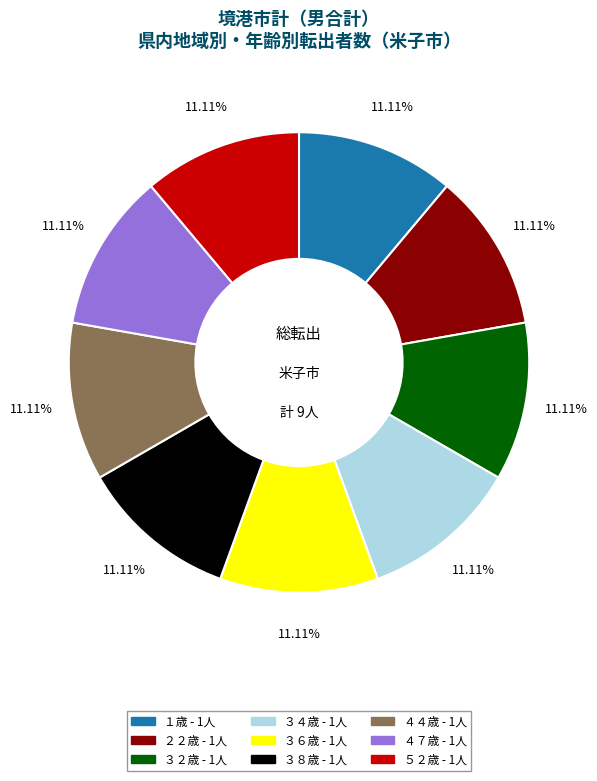

Is there any slice that represents more than half of the pie?

No